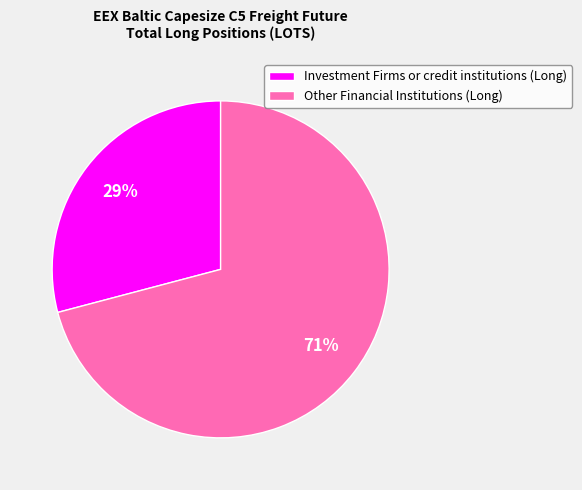

Count the number of slices in the pie.

2